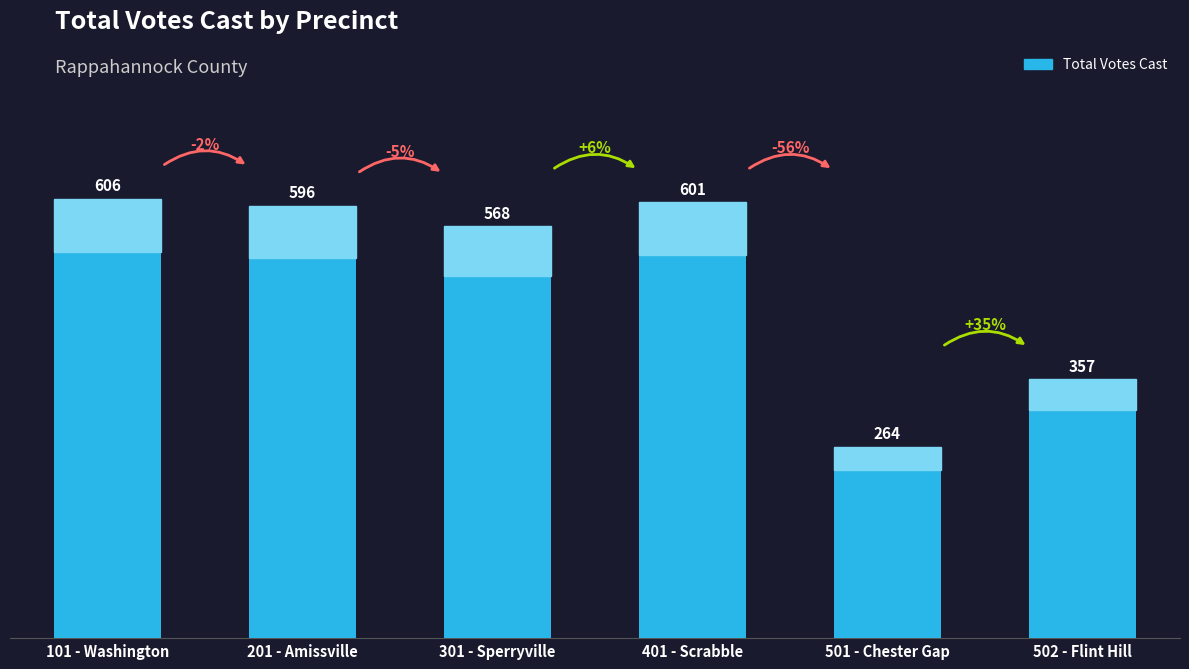

What is the change in value from 401 - Scrabble to 501 - Chester Gap?

-337